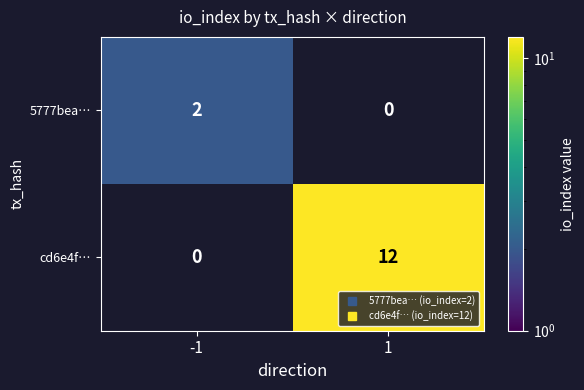

True or false: 5777bea… has a value of 2 at -1.

True